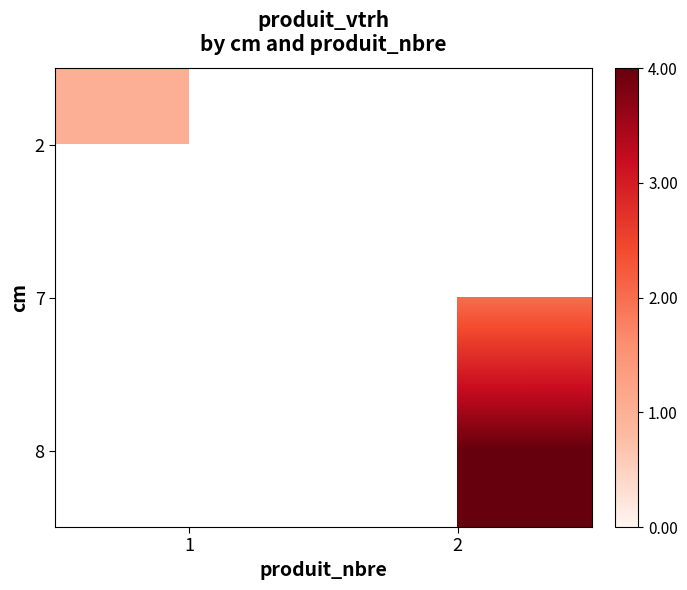

Which category has the highest value across all series?

2